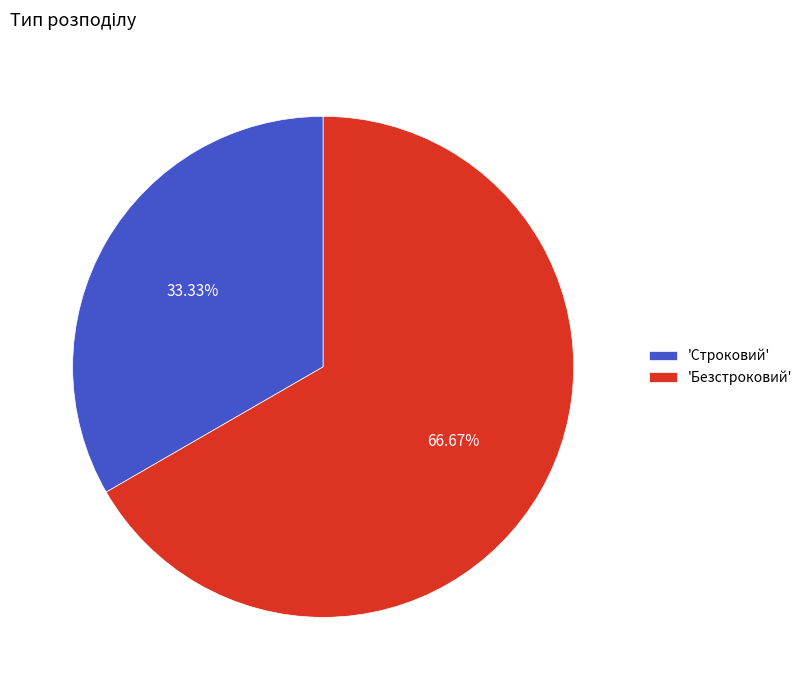

Approximately how many times larger is the value at 'Безстроковий' compared to 'Строковий'?

2.0